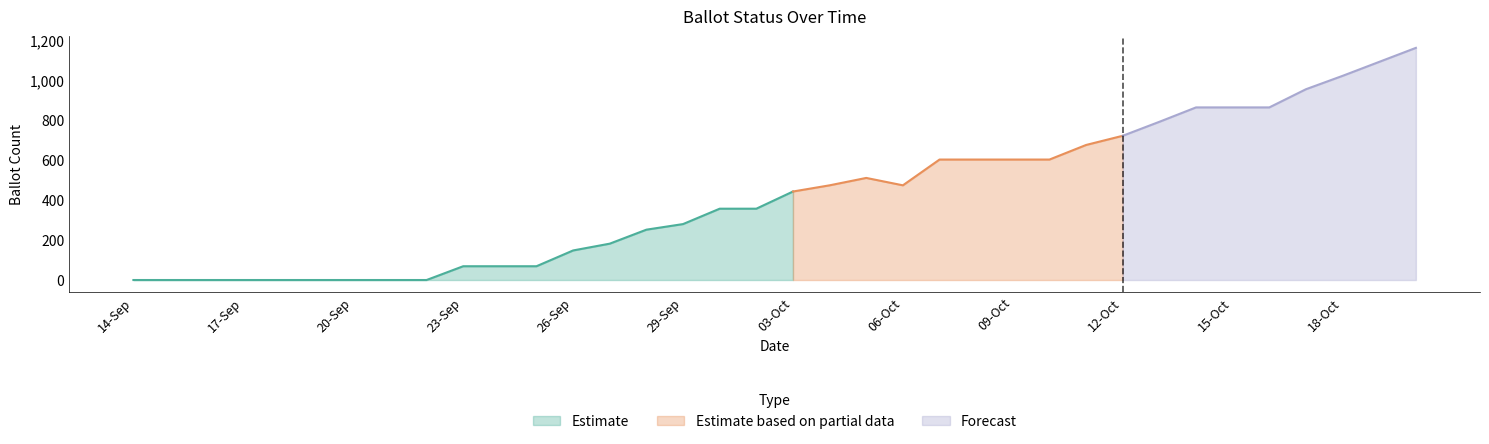

What is the maximum value for Estimate?

443